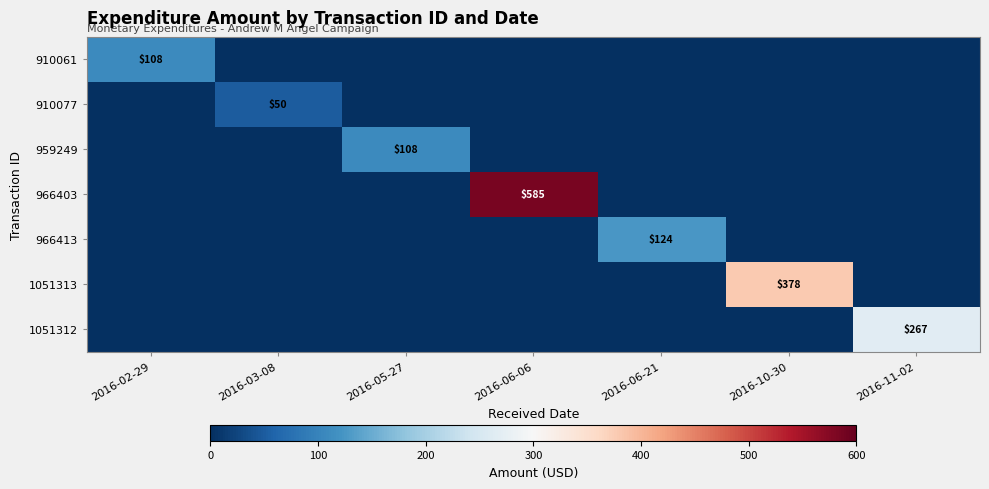

What is the sum of all 966413 values?

124.3